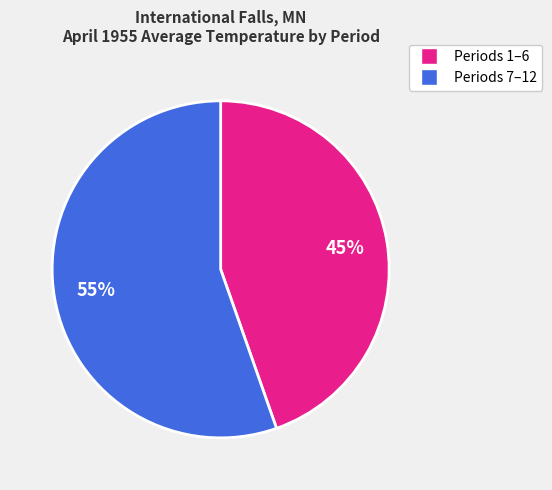

Is there a majority slice in this chart?

Yes